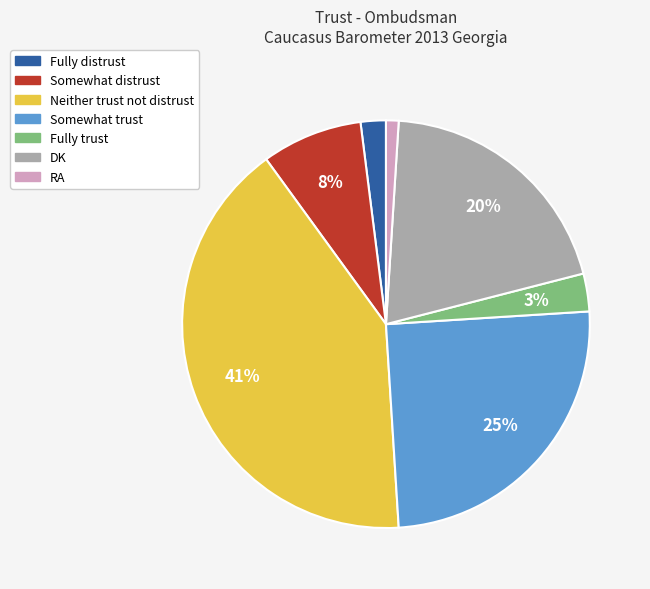

Which category has the biggest portion of the pie?

Neither trust not distrust